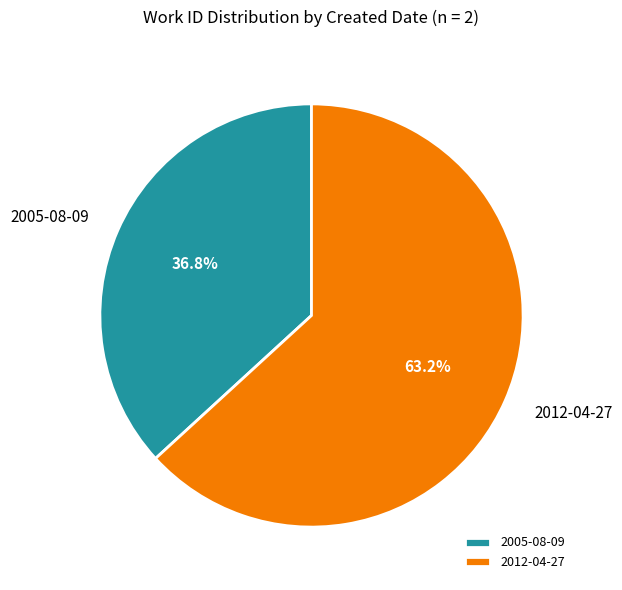

Which slice is the largest?

2012-04-27